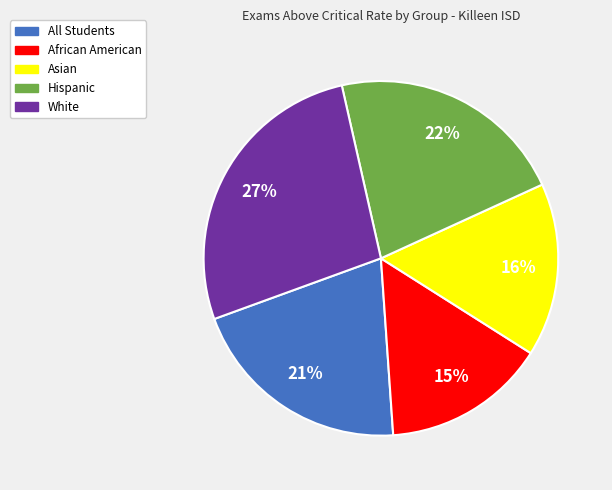

Does Hispanic account for over 50% of the chart?

No